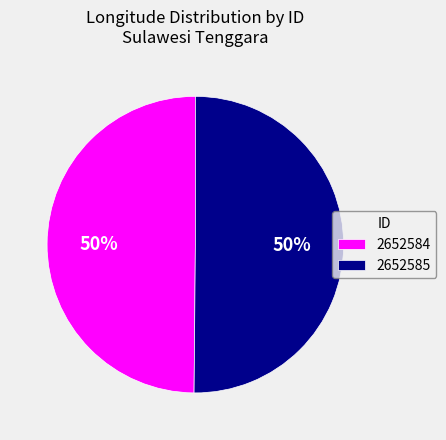

How many slices are in this pie chart?

2